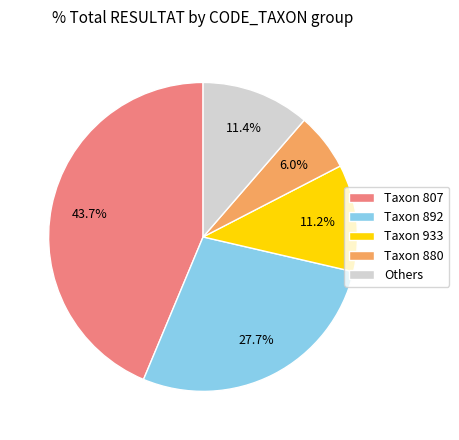

Which has a higher value, Others or Taxon 807?

Taxon 807